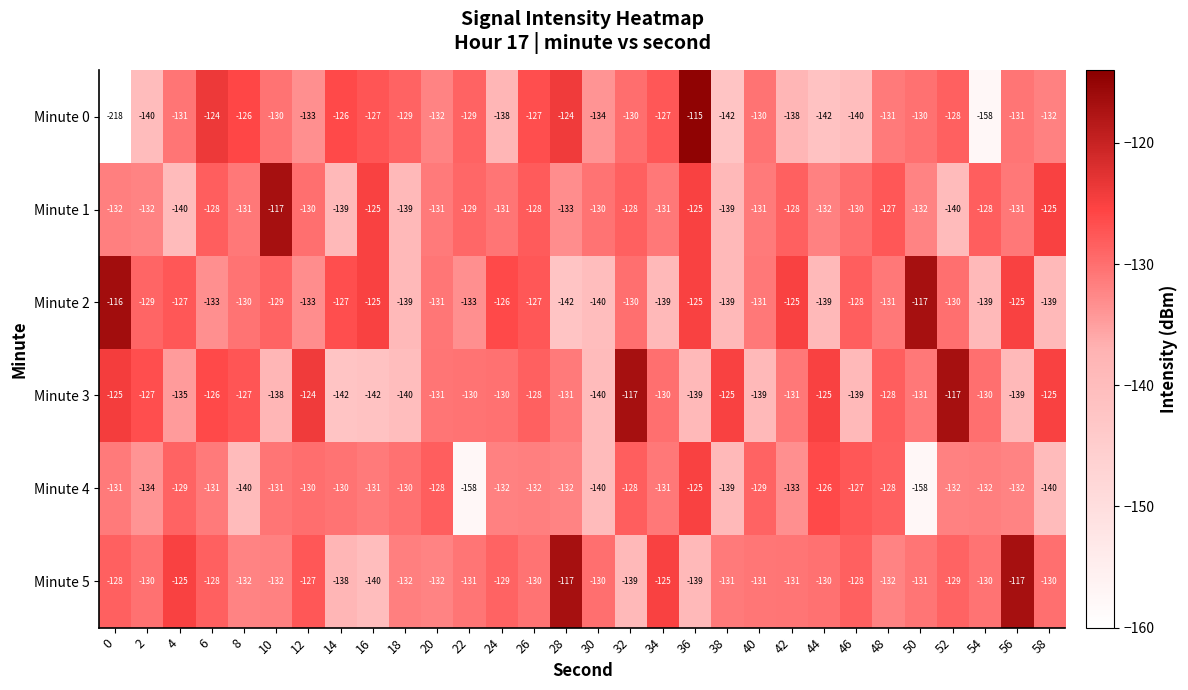

Rank the series at 2 from highest to lowest value.

Minute 3, Minute 2, Minute 5, Minute 1, Minute 4, Minute 0